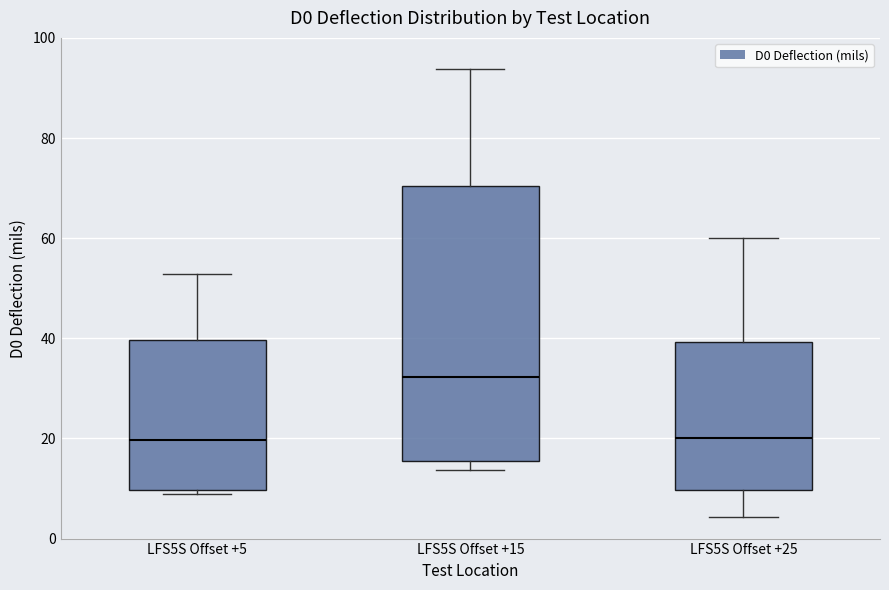

Which box's median line is the highest?

LFS5S Offset +15